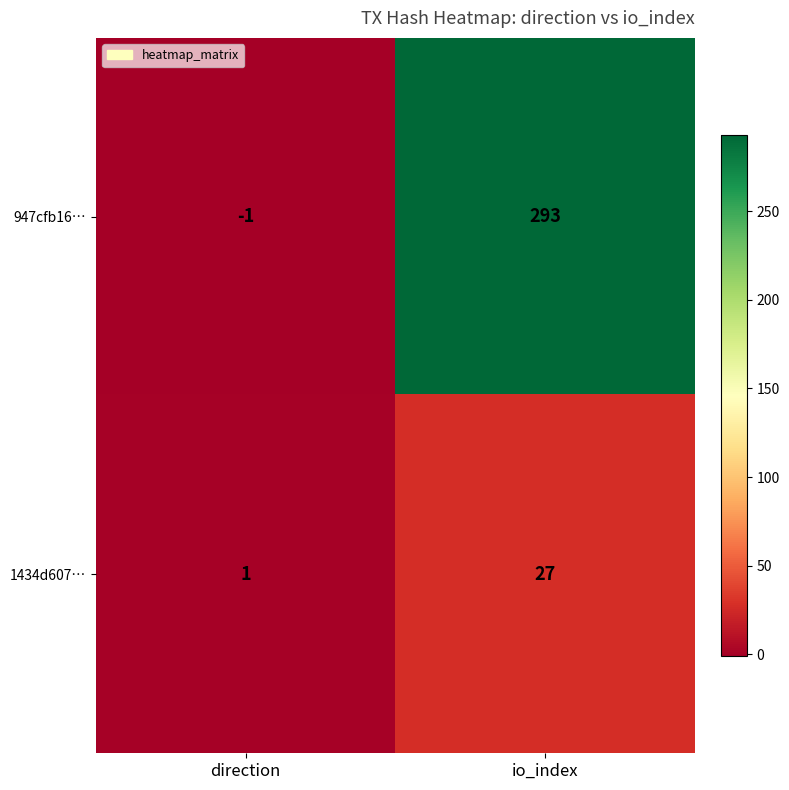

Reading left to right, transcribe all the data shown in this chart.

947cfb16…: -1	293
1434d607…: 1	27